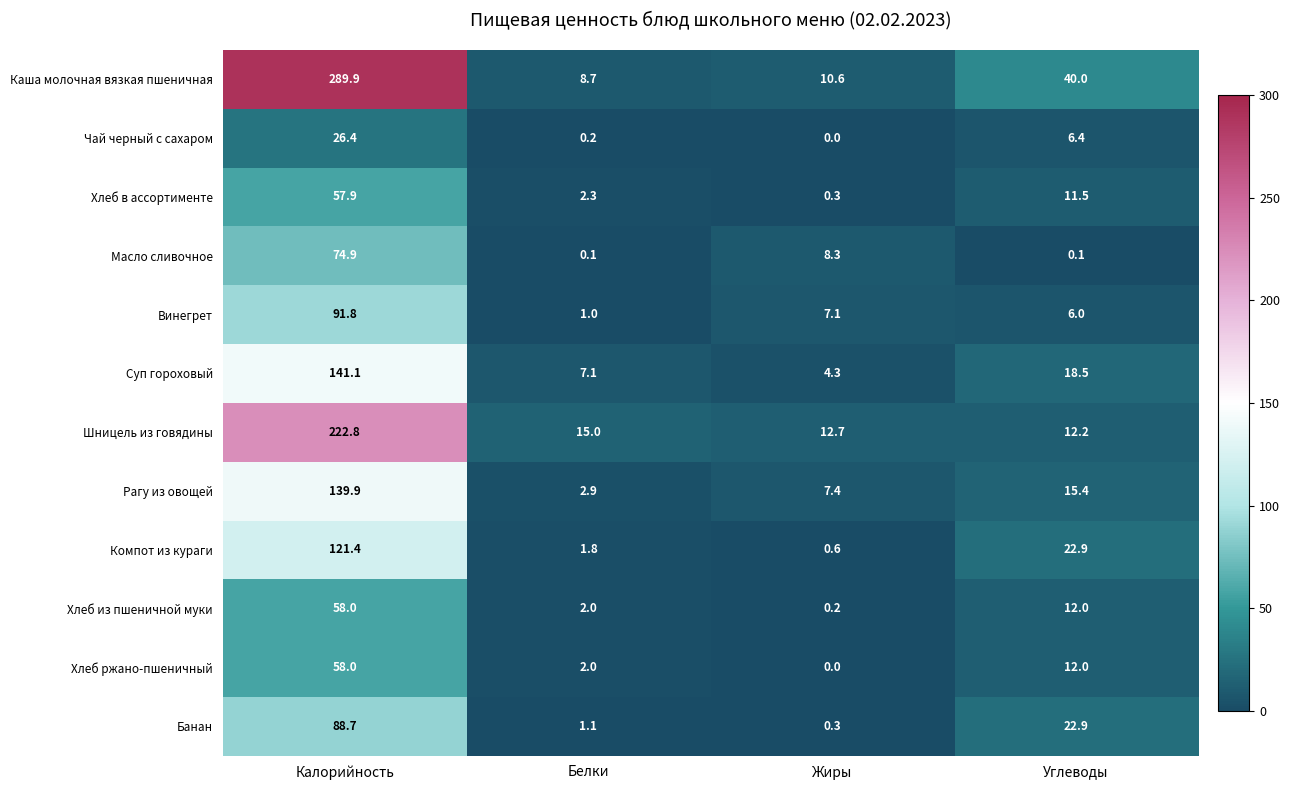

Where does the Хлеб из пшеничной муки series first go above 12?

Калорийность